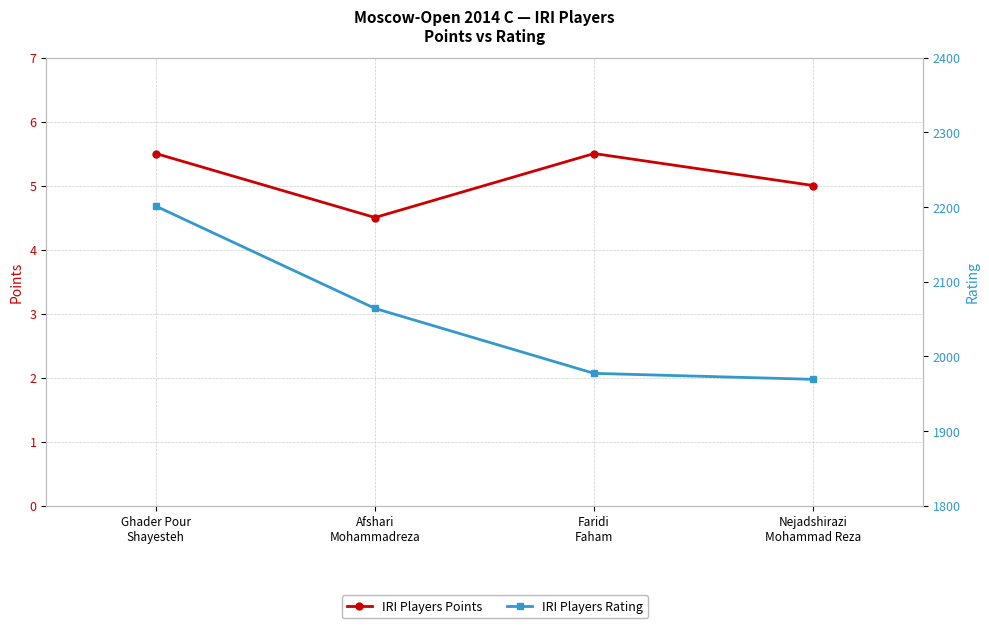

Which category has the lowest value in the IRI Players Points series?

Afshari
Mohammadreza